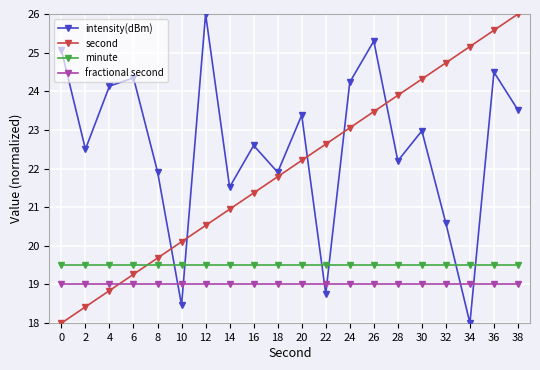

Read the intensity(dBm) value at 6.

24.3